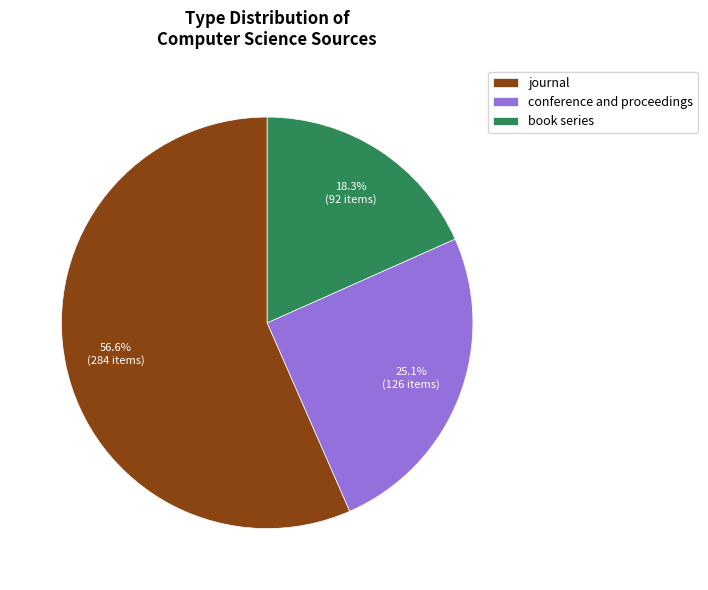

What percentage is the book series slice, to the nearest percent?

18%